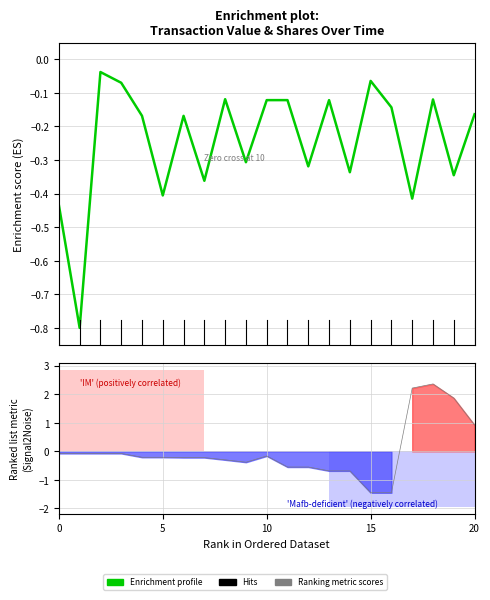

At how many categories does at least one series exceed -1?

21